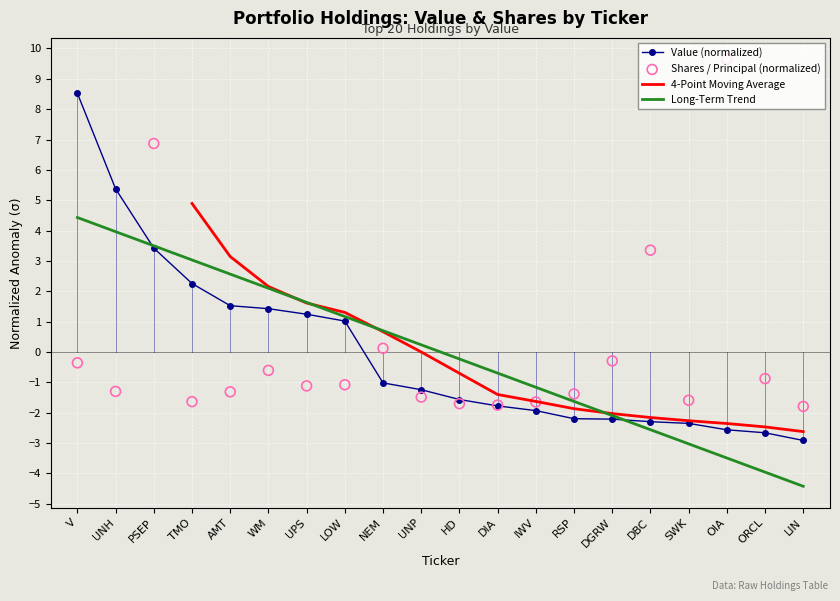

Which series reaches the minimum Y coordinate?

Long-Term Trend